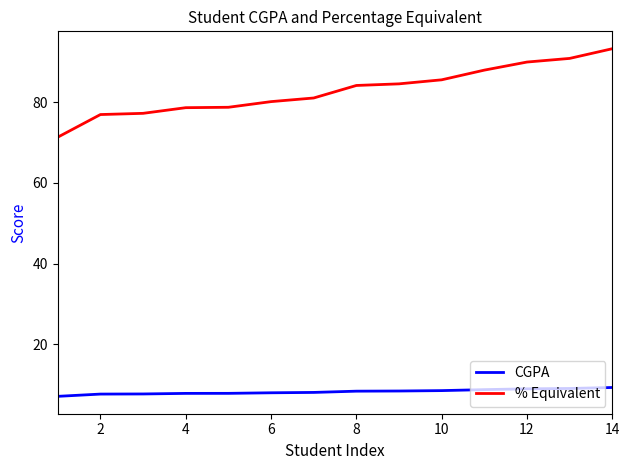

How many lines are shown in the chart?

2